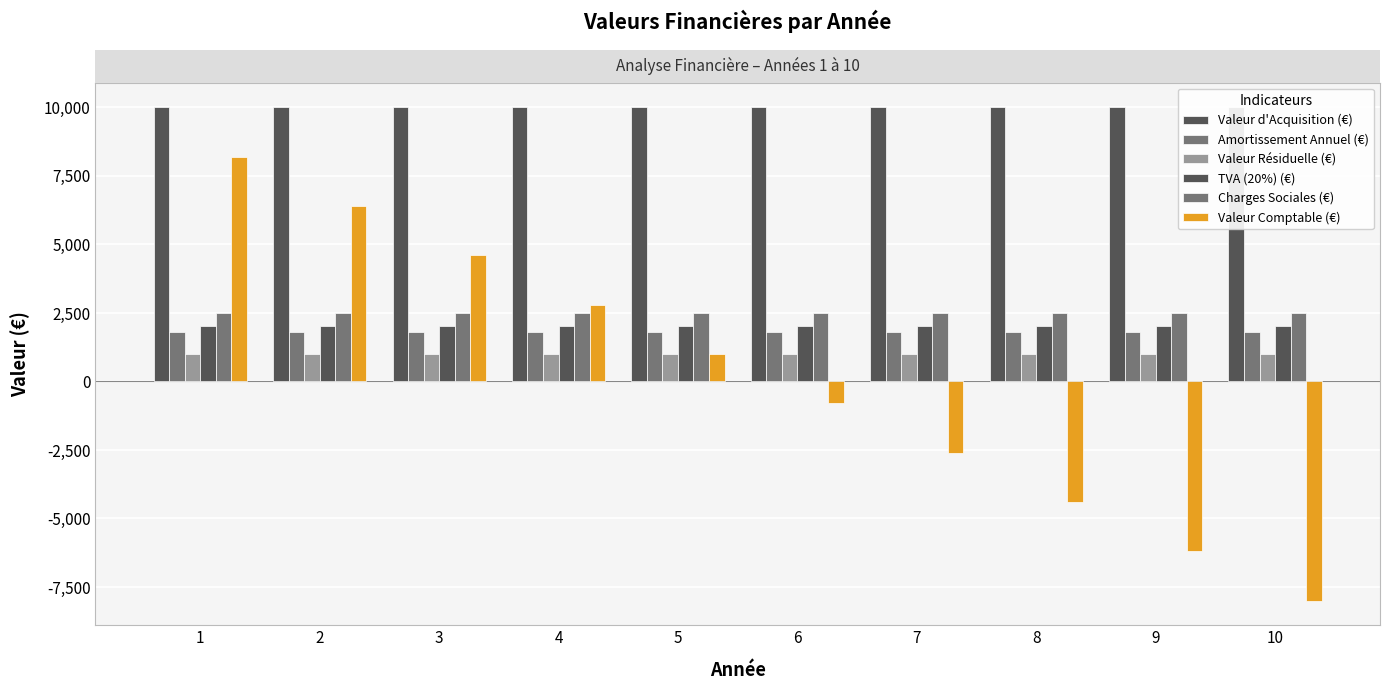

What is the average value of the Valeur d'Acquisition (€) series?

10000